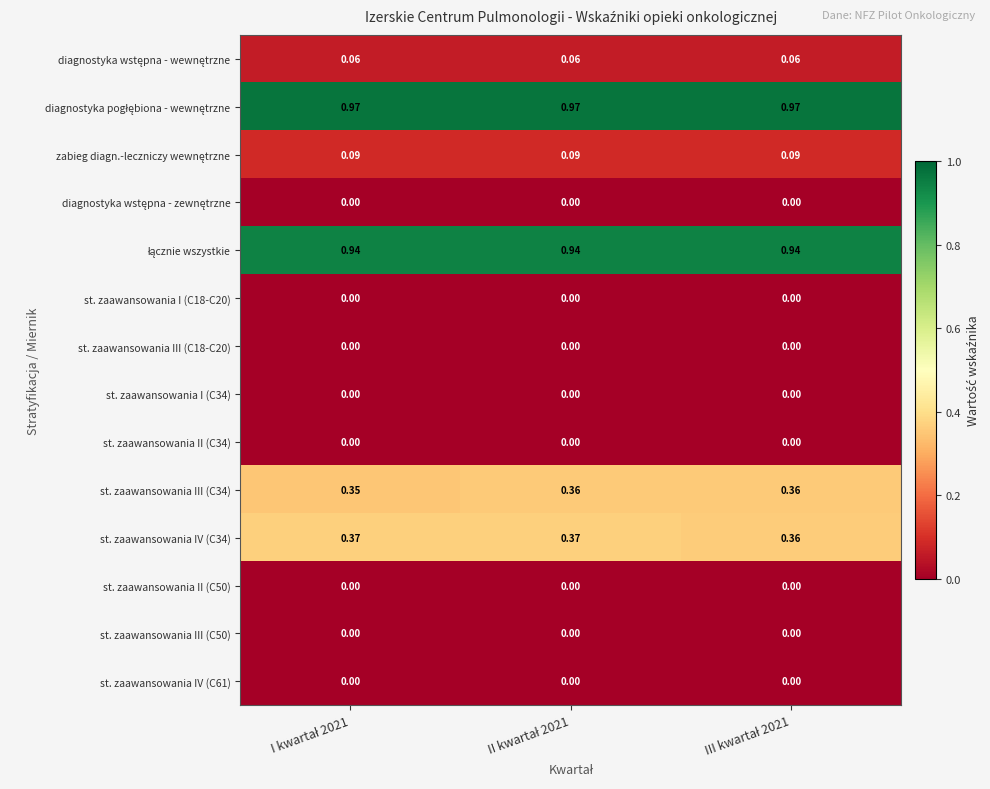

Which series has the largest total across all categories?

diagnostyka pogłębiona - wewnętrzne